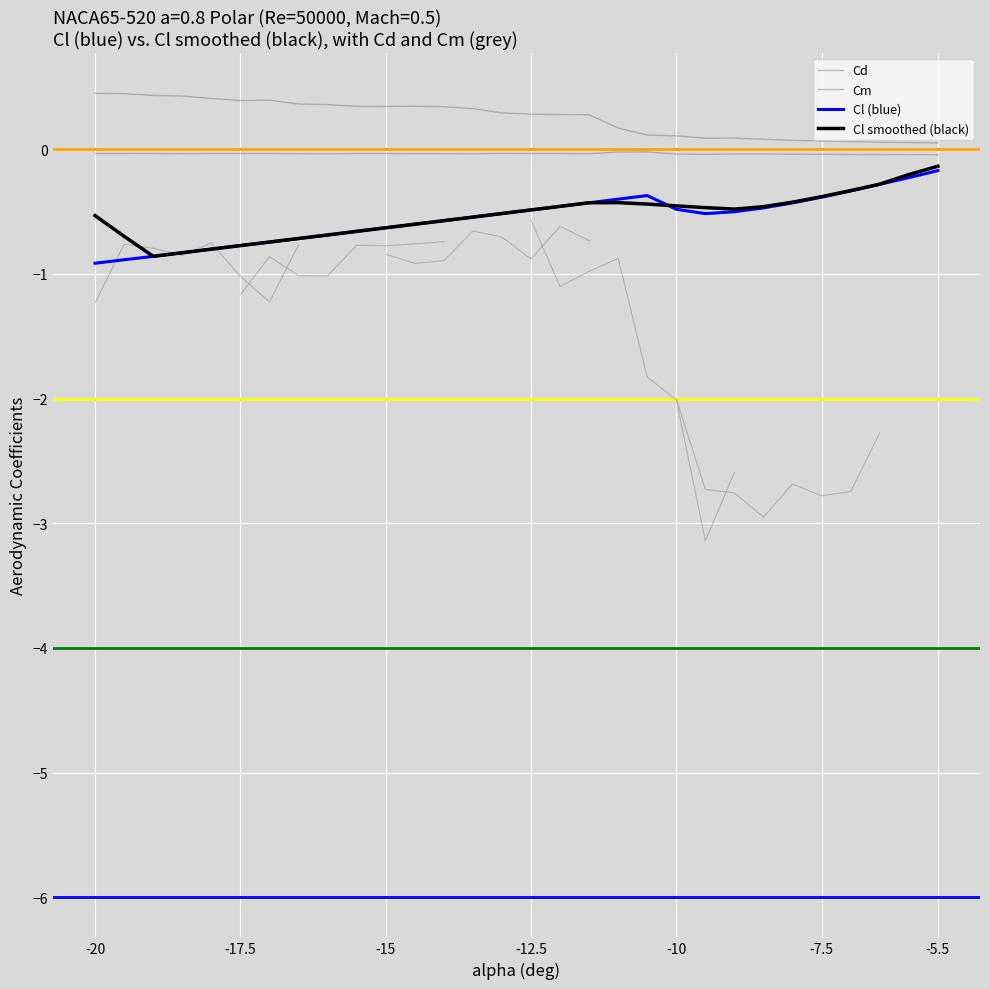

Which series has the largest total across all categories?

Cd